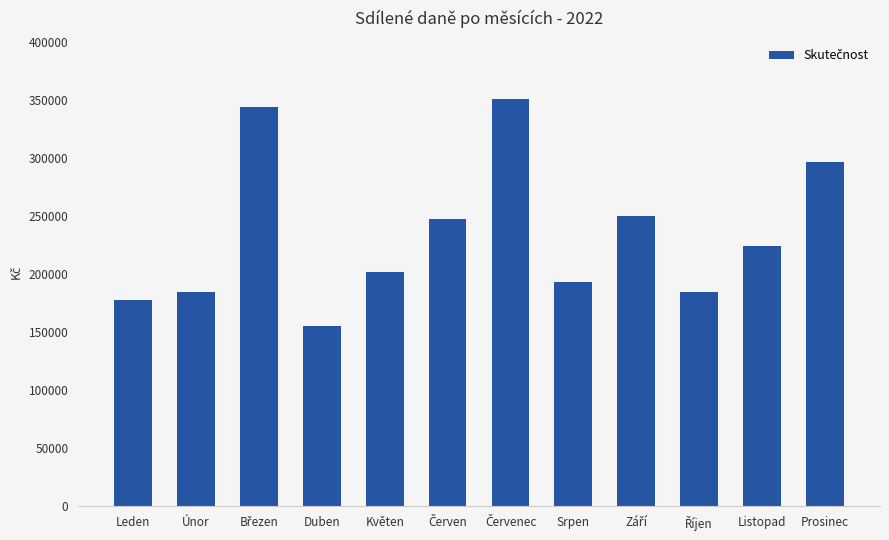

Which has a higher value, Květen or Listopad?

Listopad